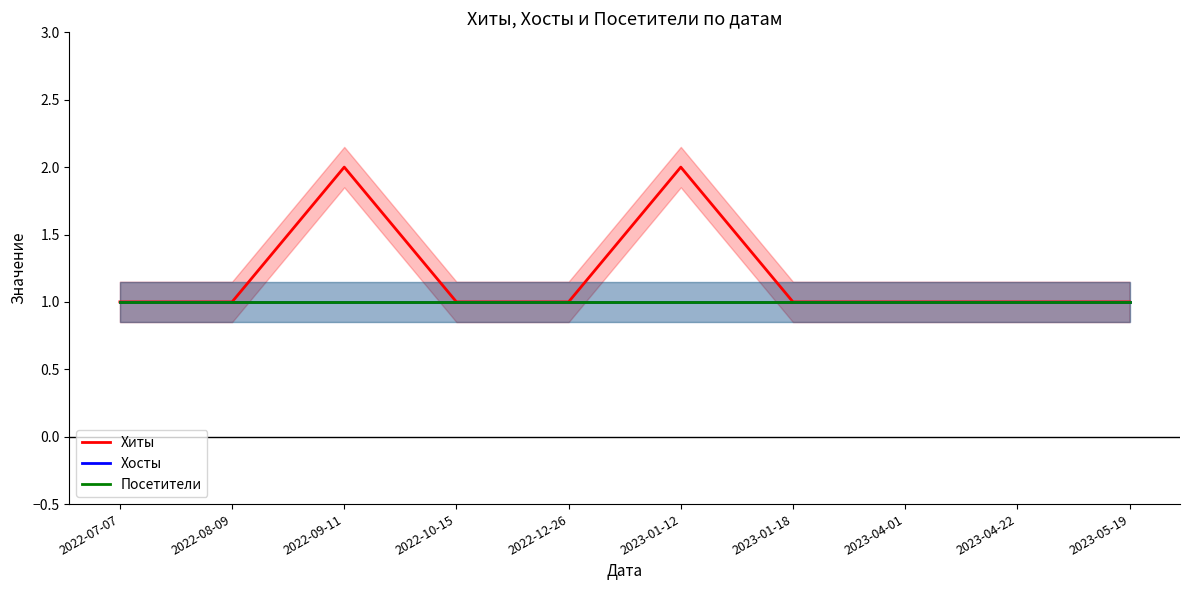

List the labels in order of Хиты value, largest first.

2022-09-11, 2023-01-12, 2022-07-07, 2022-08-09, 2022-10-15, 2022-12-26, 2023-01-18, 2023-04-01, 2023-04-22, 2023-05-19